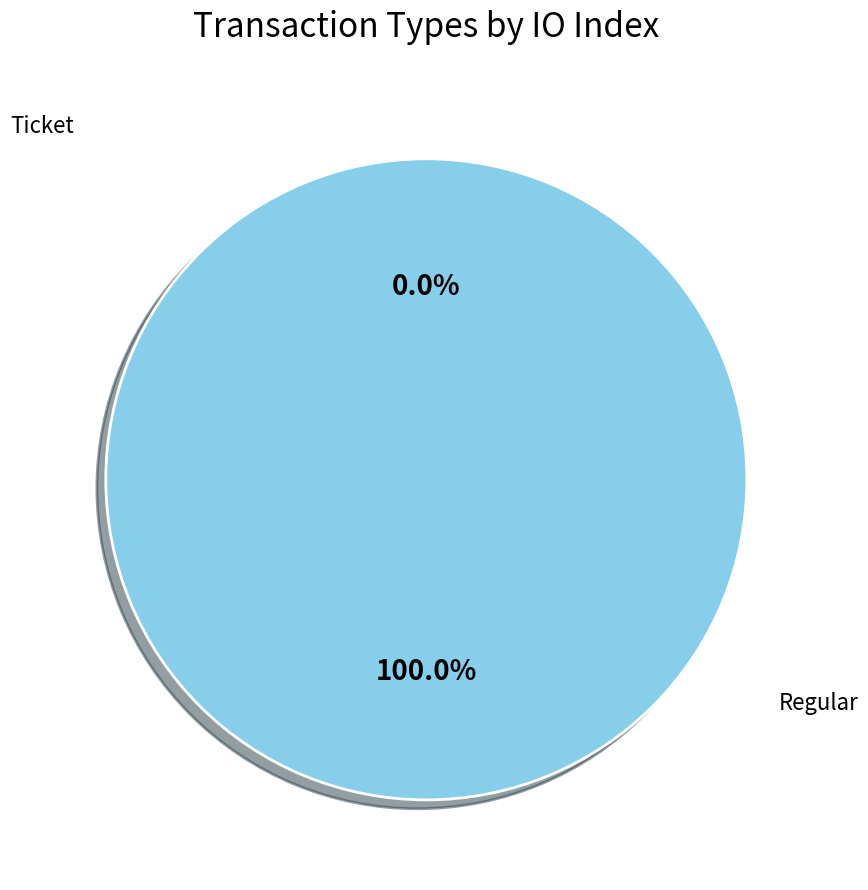

Is it true that Regular is 100% of the pie?

True